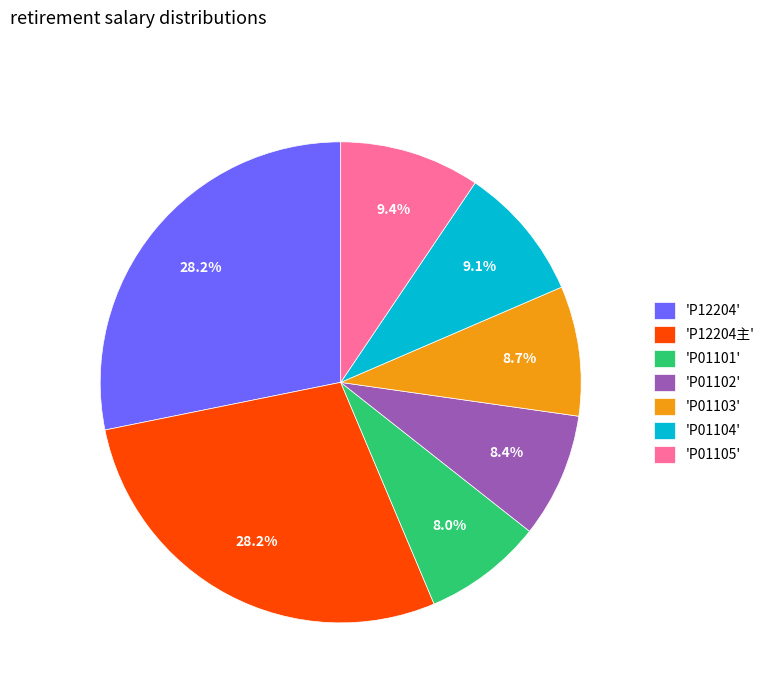

How many slices are in this pie chart?

7